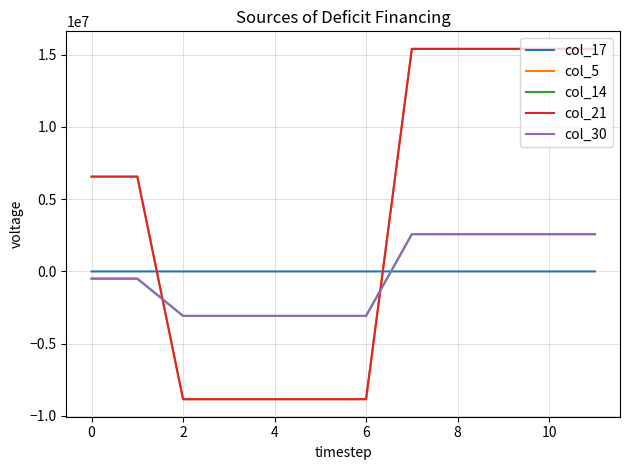

How many intersections are there between col_14 and col_17?

1